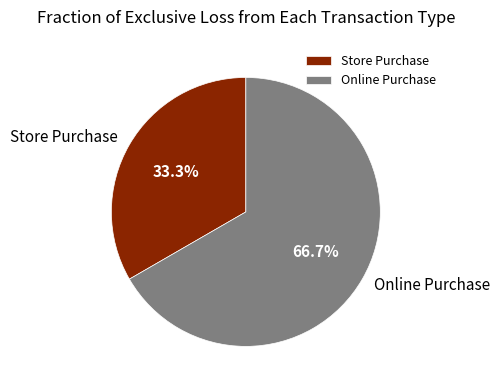

Is it true that Store Purchase is 40% of the pie?

False